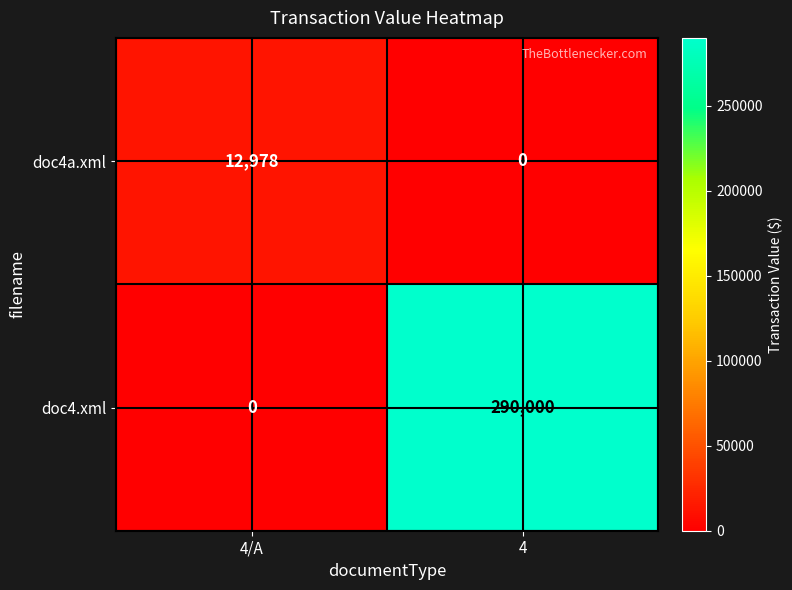

What is the average value of the doc4.xml series?

145000